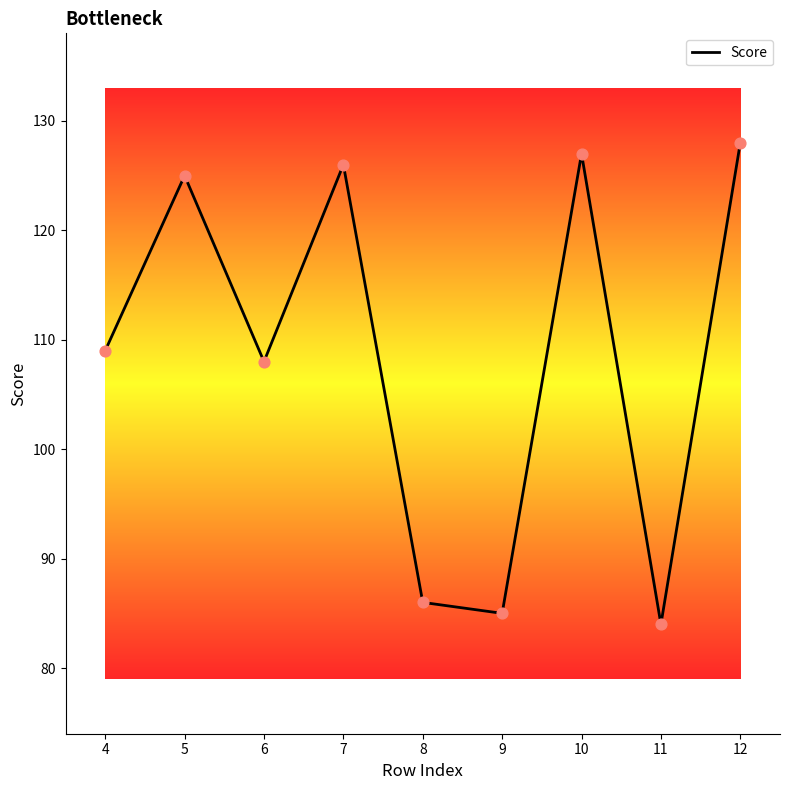

Between 6 and 10, which is larger?

10